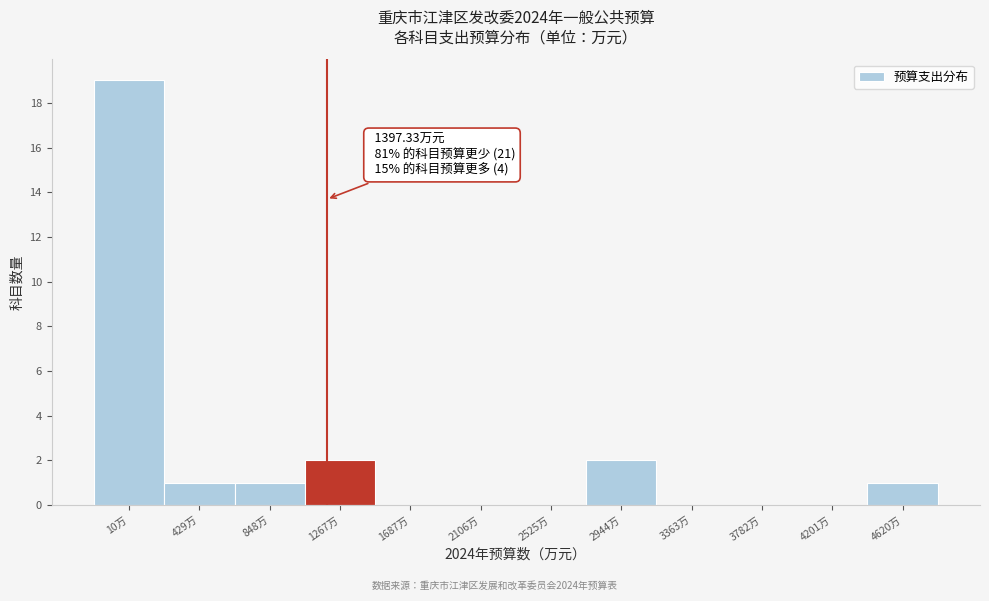

Reading left to right, transcribe all the data shown in this chart.

10万=19	429万=1	848万=1	1267万=2	1687万=0	2106万=0	2525万=0	2944万=2	3363万=0	3782万=0	4201万=0	4620万=1